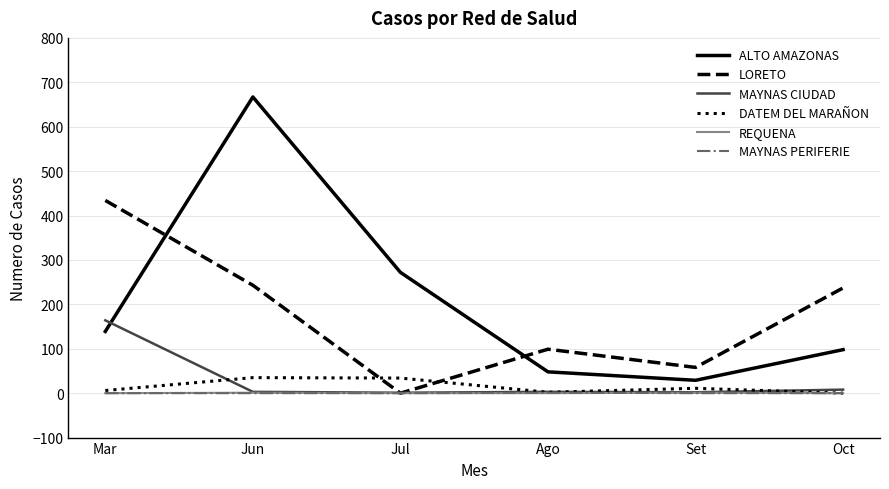

Does the chart display data point markers on the line(s)?

No